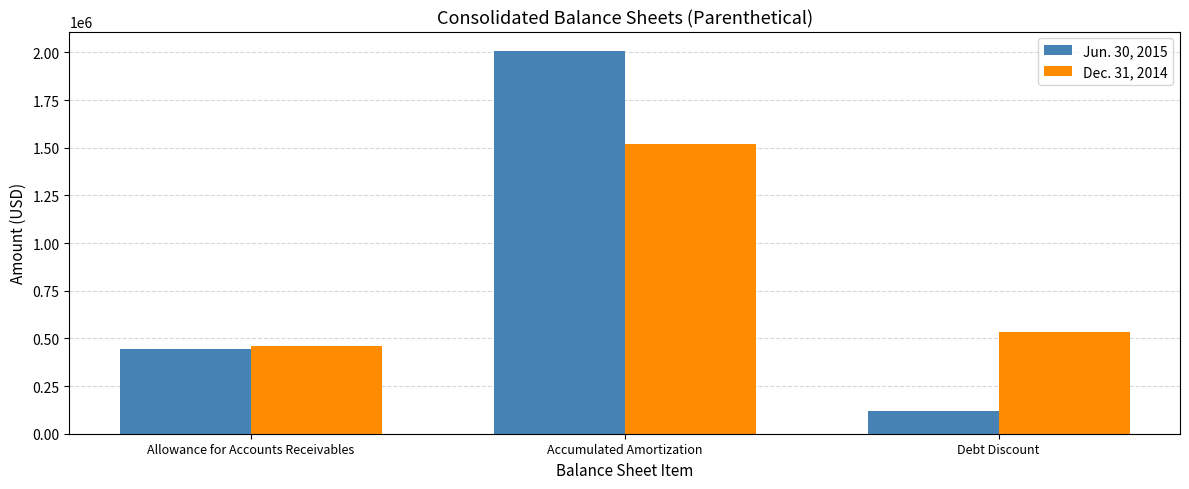

What is the minimum value for Dec. 31, 2014?

460564